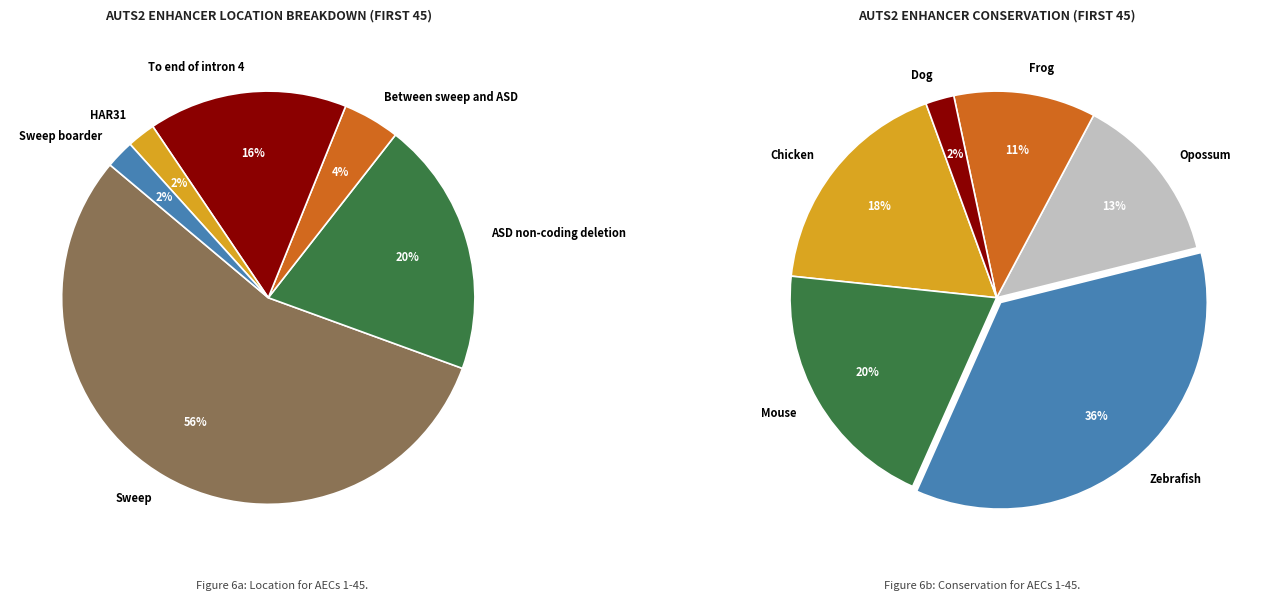

To the nearest percent, what is the difference between the largest and smallest slice percentages?

53%